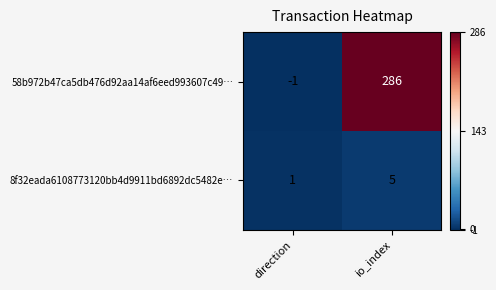

At which category does the chart reach its peak across all series?

io_index